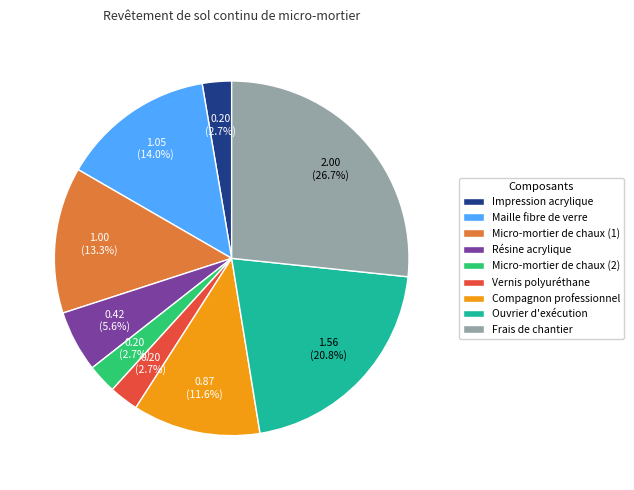

Combined, what portion of the pie is Frais de chantier and Résine acrylique?

32.3%